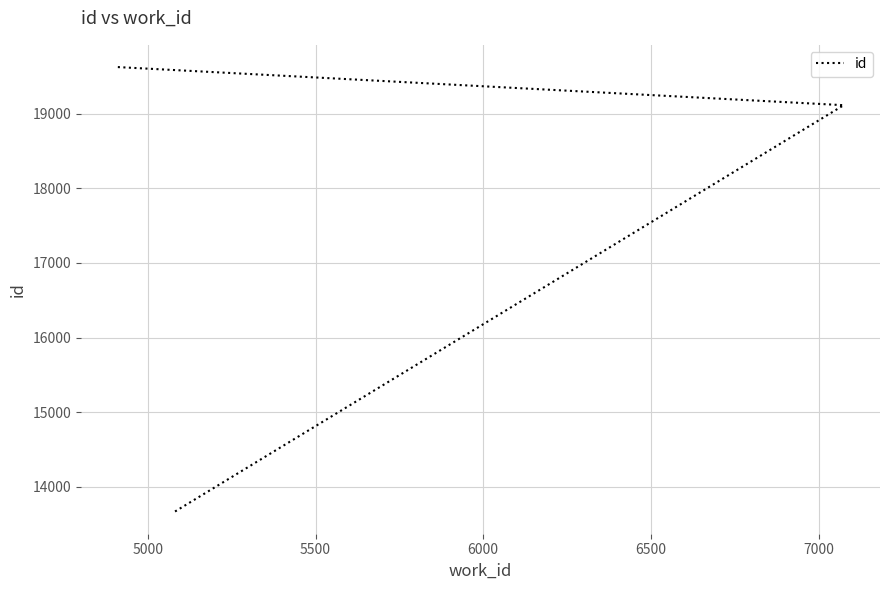

The chart shows a value of 28065 at 5500. True or false?

False